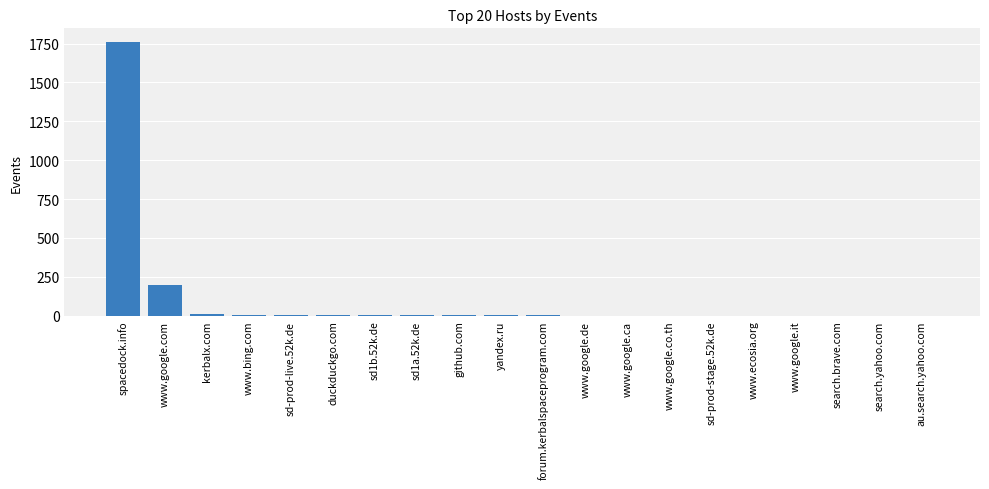

At which category does the chart reach its peak across all series?

spacedock.info